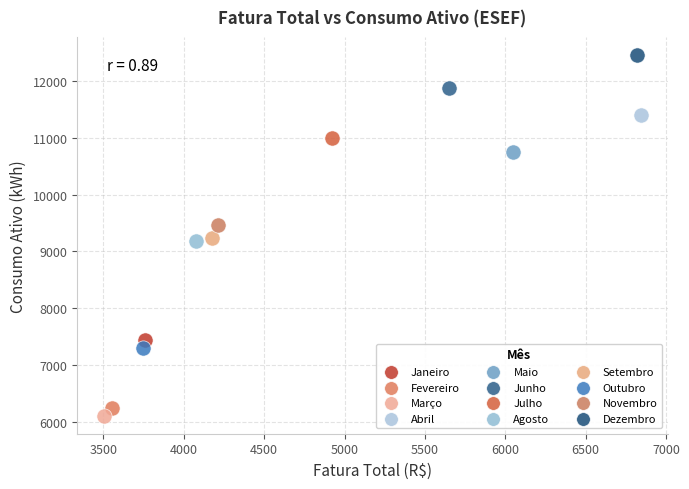

What are all the series names shown in the legend?

Janeiro, Fevereiro, Março, Abril, Maio, Junho, Julho, Agosto, Setembro, Outubro, Novembro, Dezembro